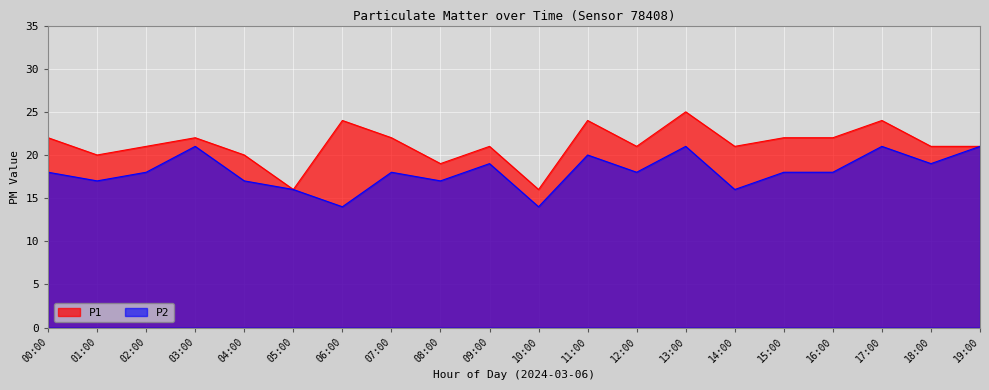

How many interior local peaks does the P2 series have?

6